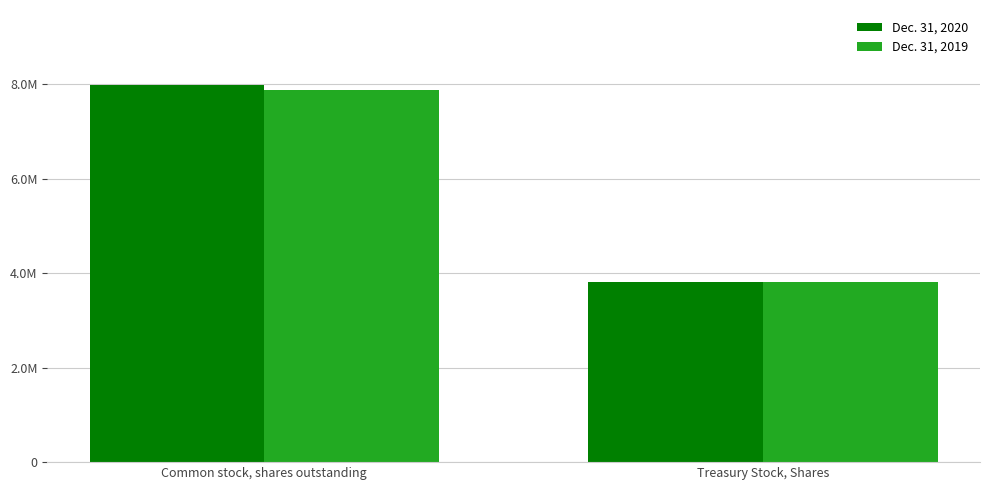

Does the chart contain stacked bars?

No